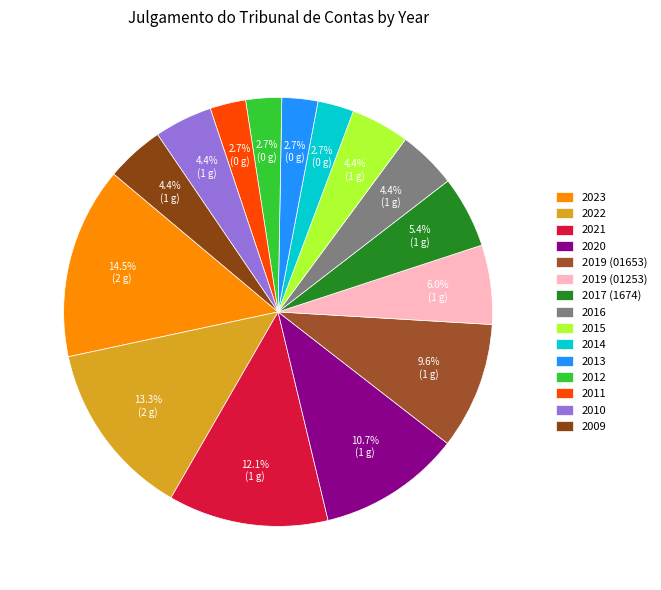

Which category has the smallest portion of the pie?

2011